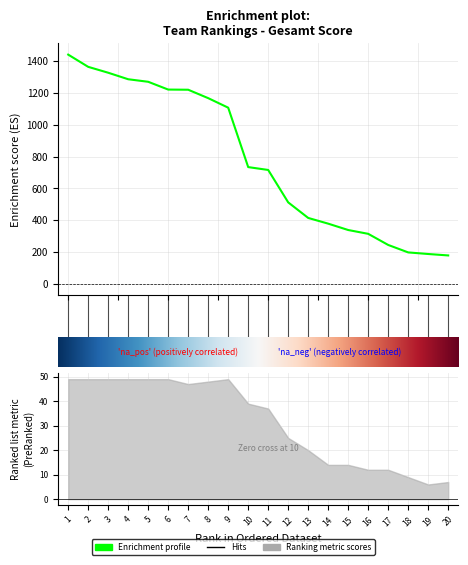

What is the approximate value at 7?

1221